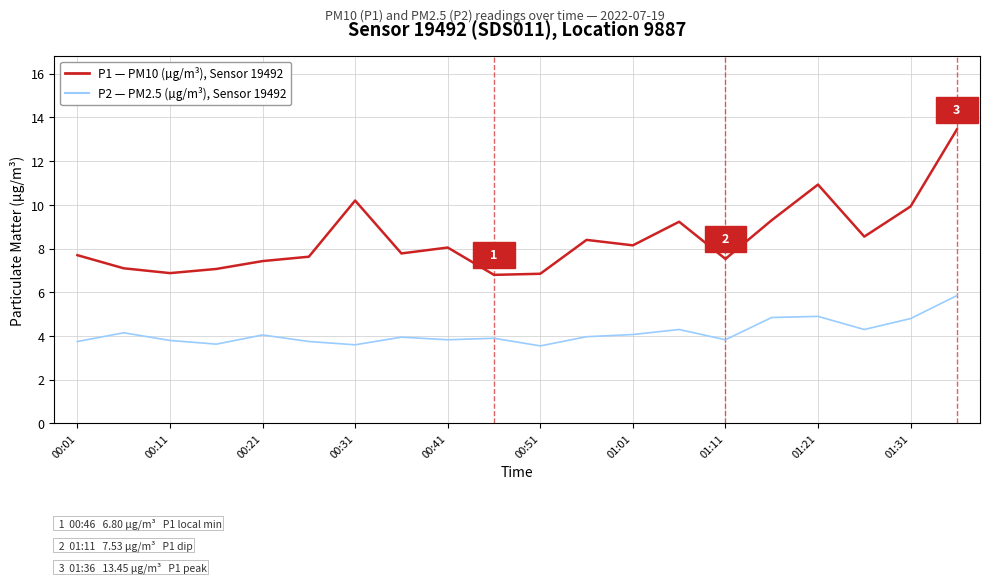

Does the chart have visible grid lines?

Yes